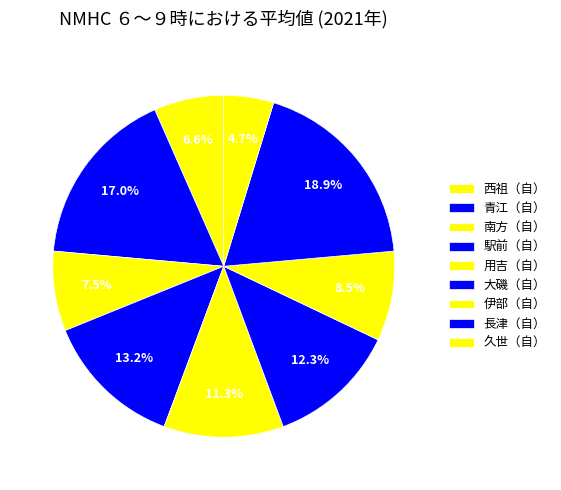

The 長津（自） slice represents 8% of the pie. True or false?

False